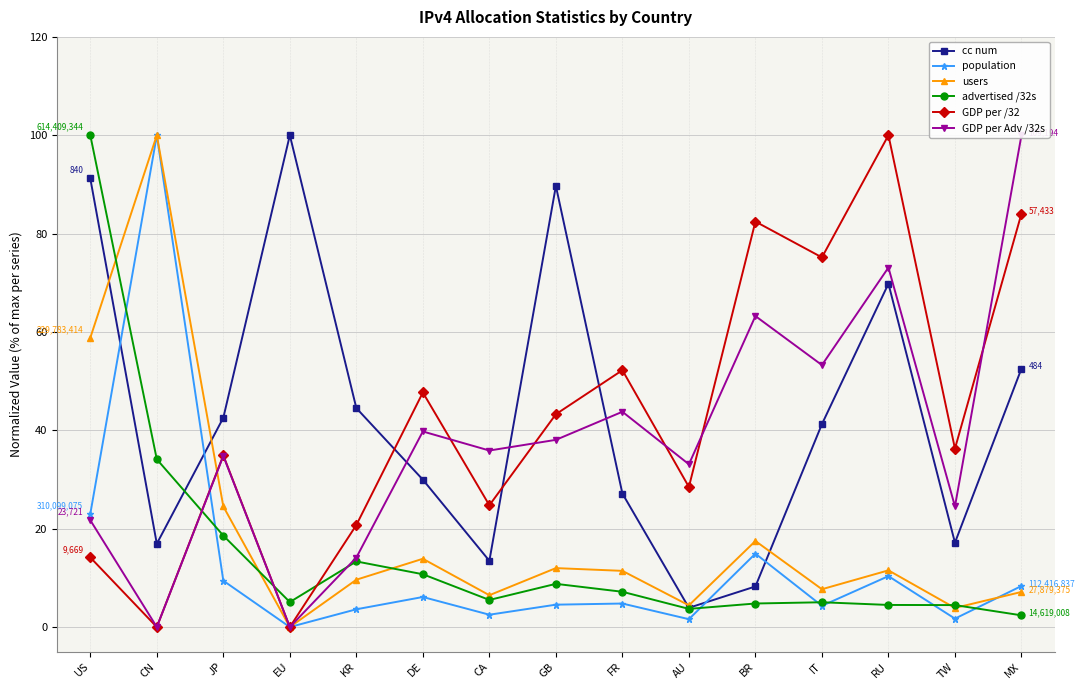

At how many categories does at least one series exceed 86?

6